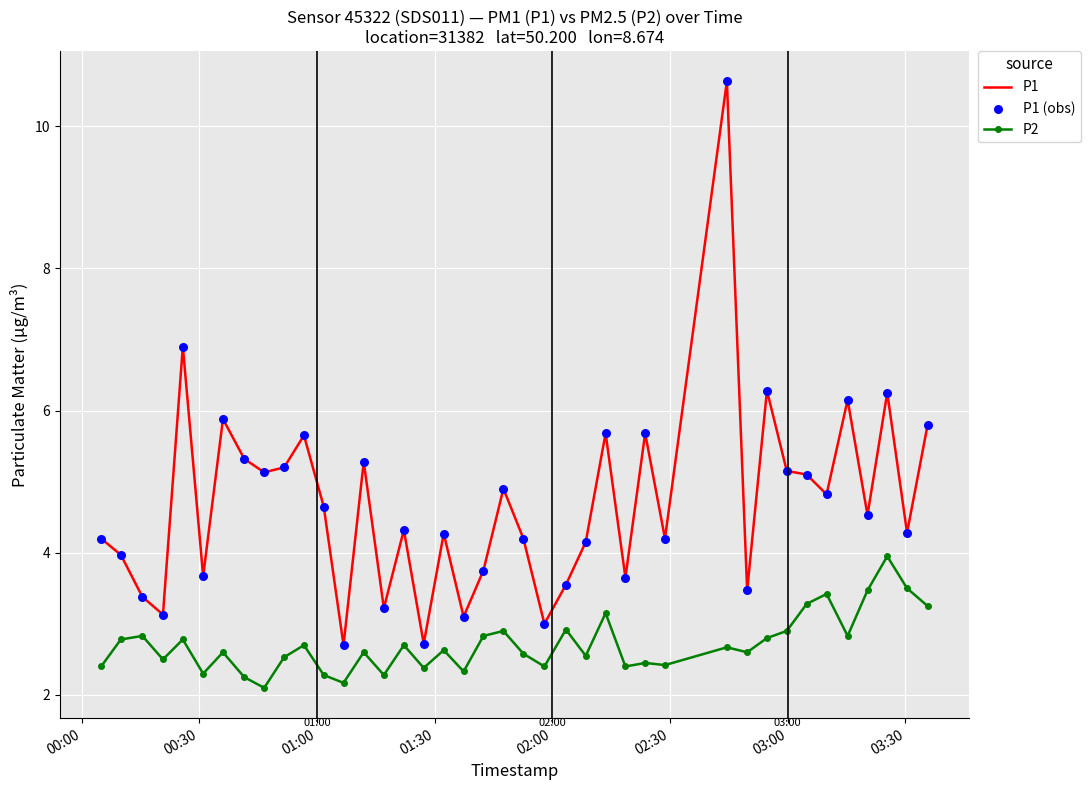

At how many categories does at least one series exceed 8?

1